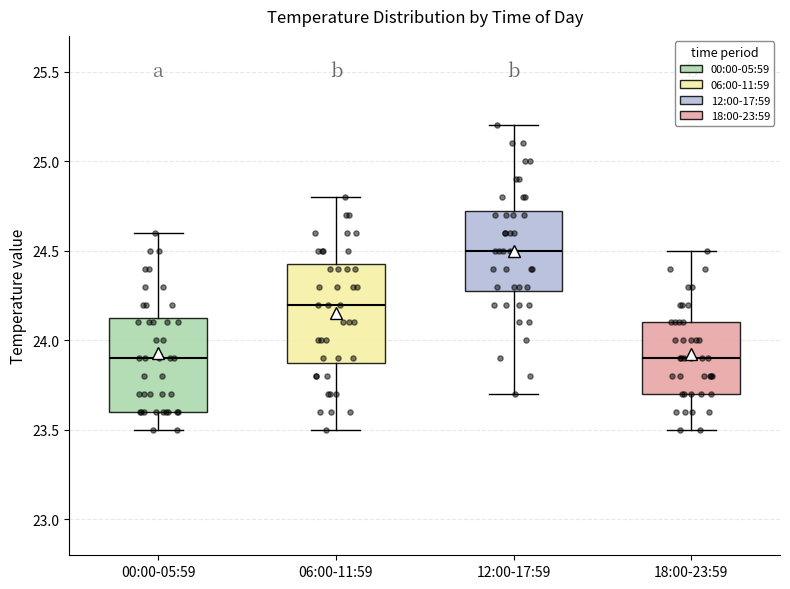

Which box's median line is the highest?

12:00-17:59